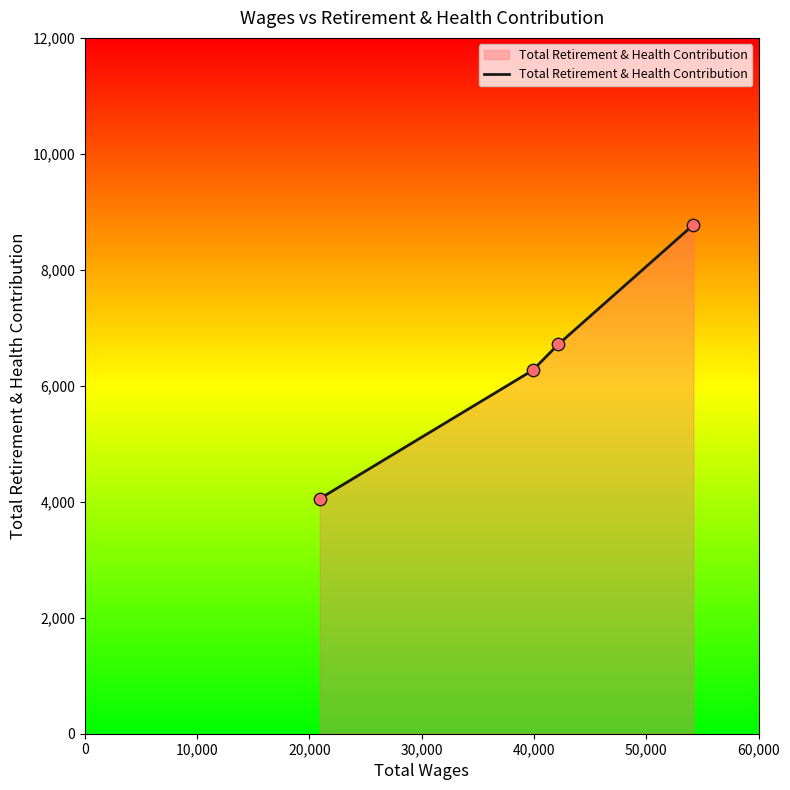

What is the difference between the second highest and second lowest values?

446.0